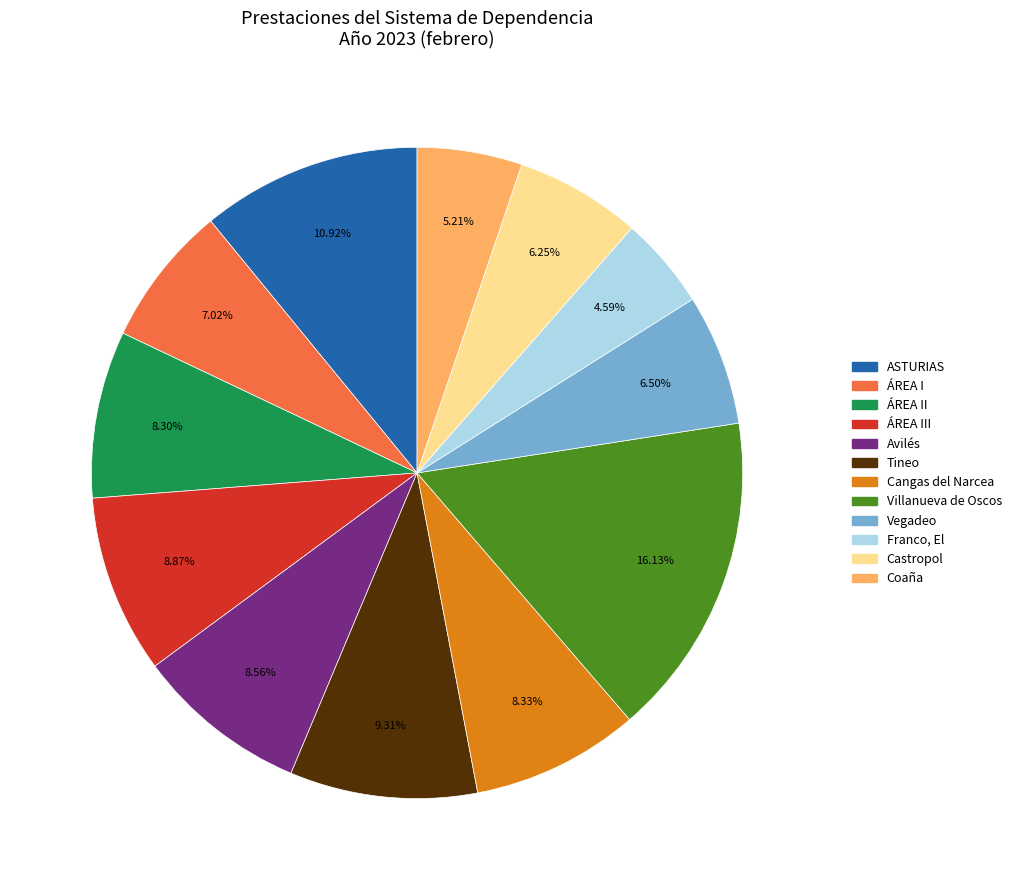

Does any single category account for the majority?

No